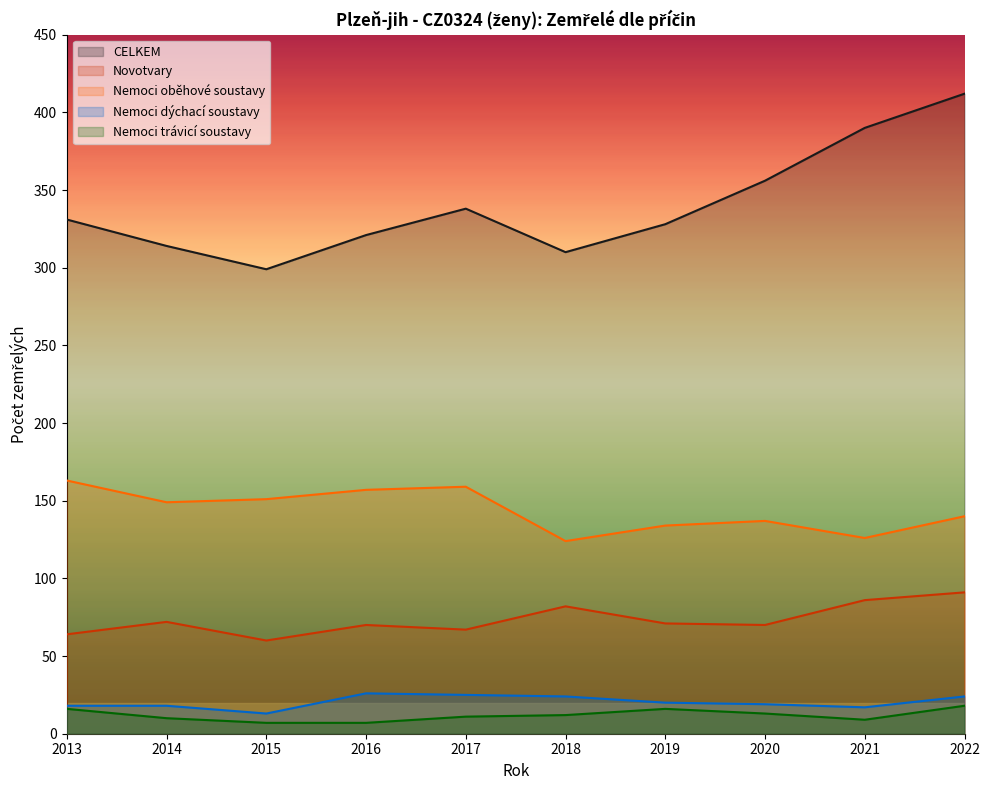

True or false: Nemoci trávicí soustavy has more than 2 points higher than both neighbors.

False